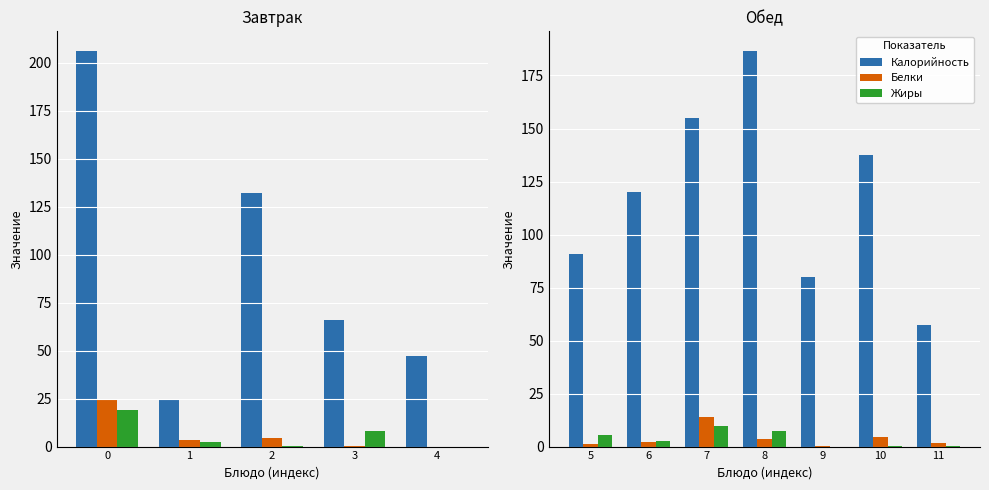

How many data points in Калорийность are above 120?

3